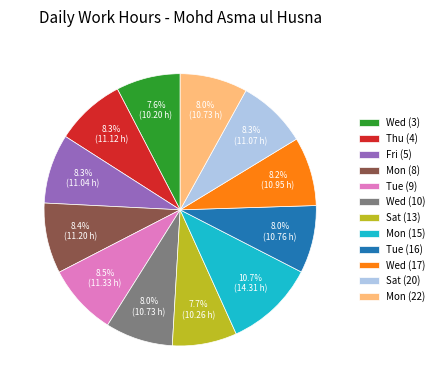

What percentage is the Wed (17) slice, to the nearest percent?

8%